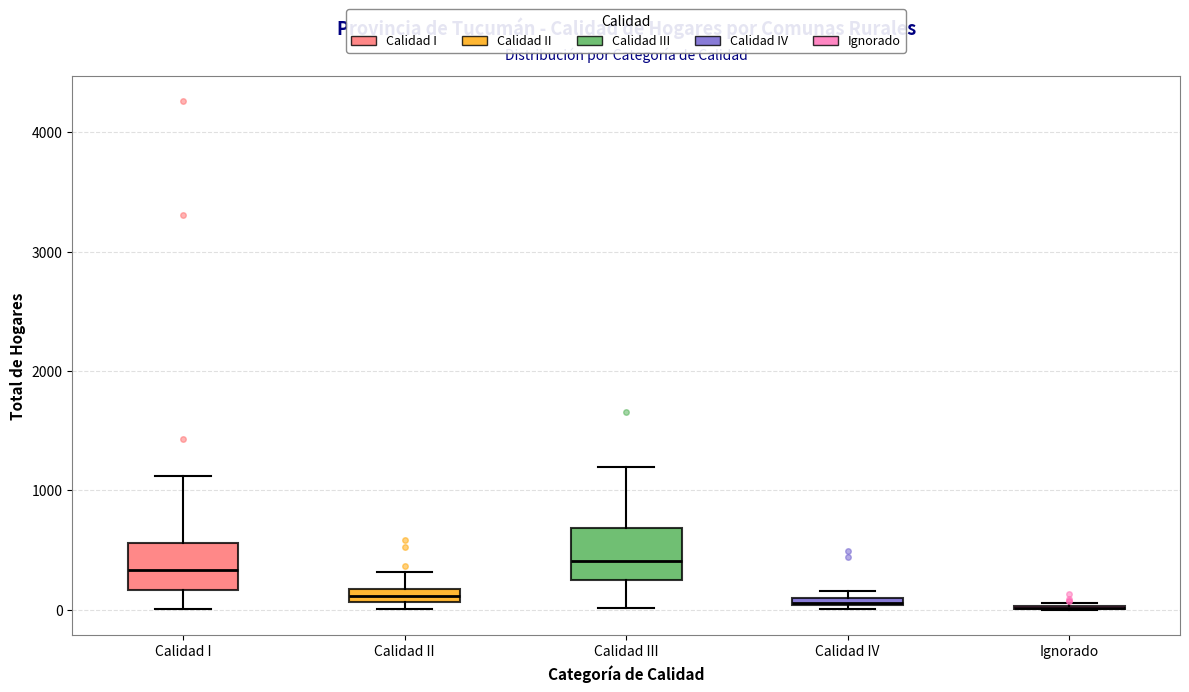

Where does the upper whisker of the box for Calidad I end on the y-axis? The values are not printed on the chart, so give them approximately, as read against the axis.

1100